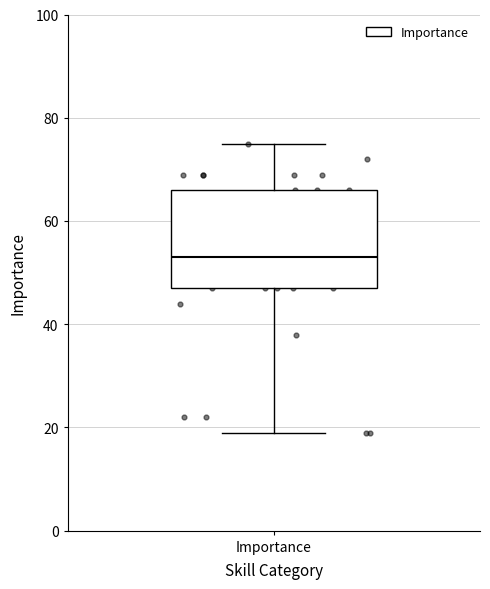

Where does the median line of the box for Importance sit on the y-axis? The values are not printed on the chart, so give them approximately, as read against the axis.

54